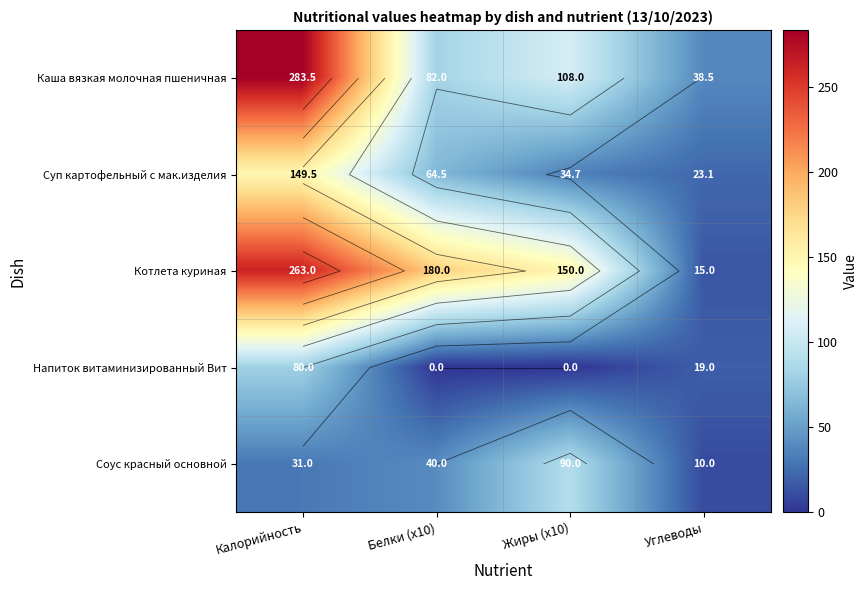

Which has a higher value, Жиры (x10) or Калорийность?

Калорийность